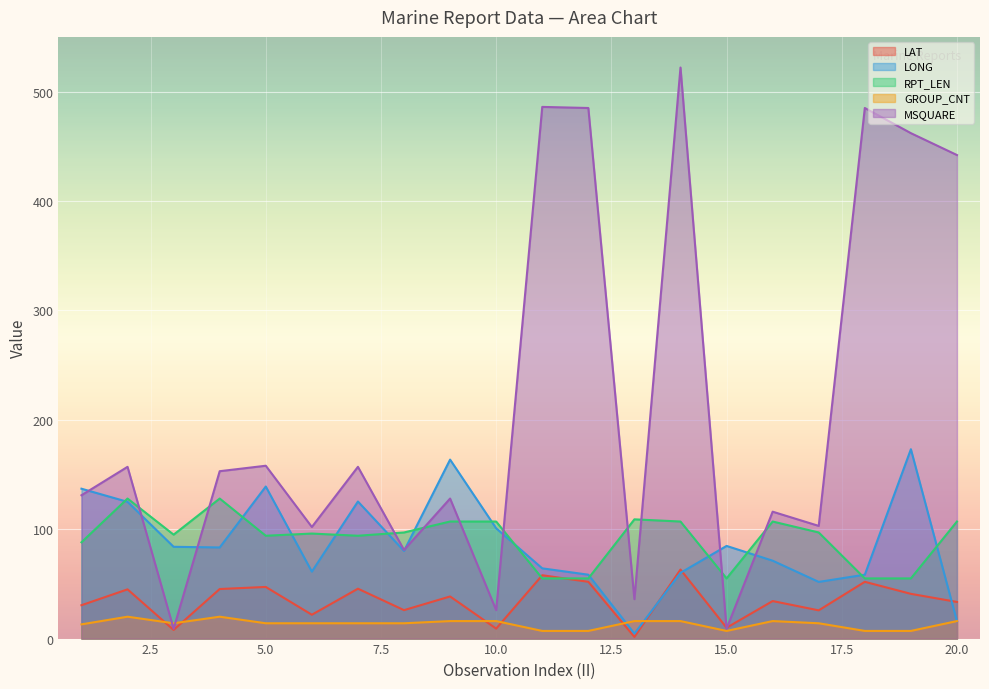

At how many categories does at least one series exceed 110?

13